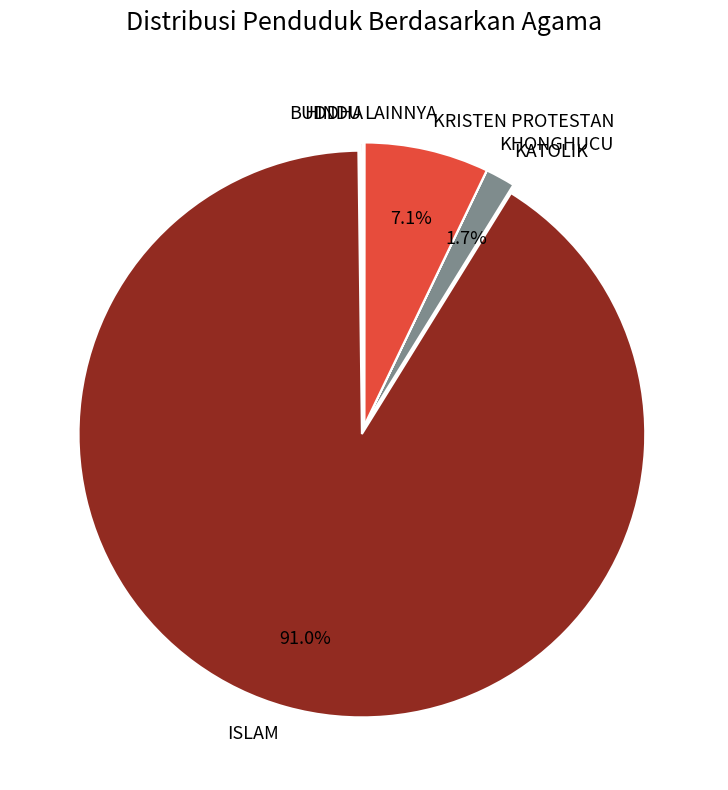

What percentage do ISLAM and KATOLIK together represent?

92.7%